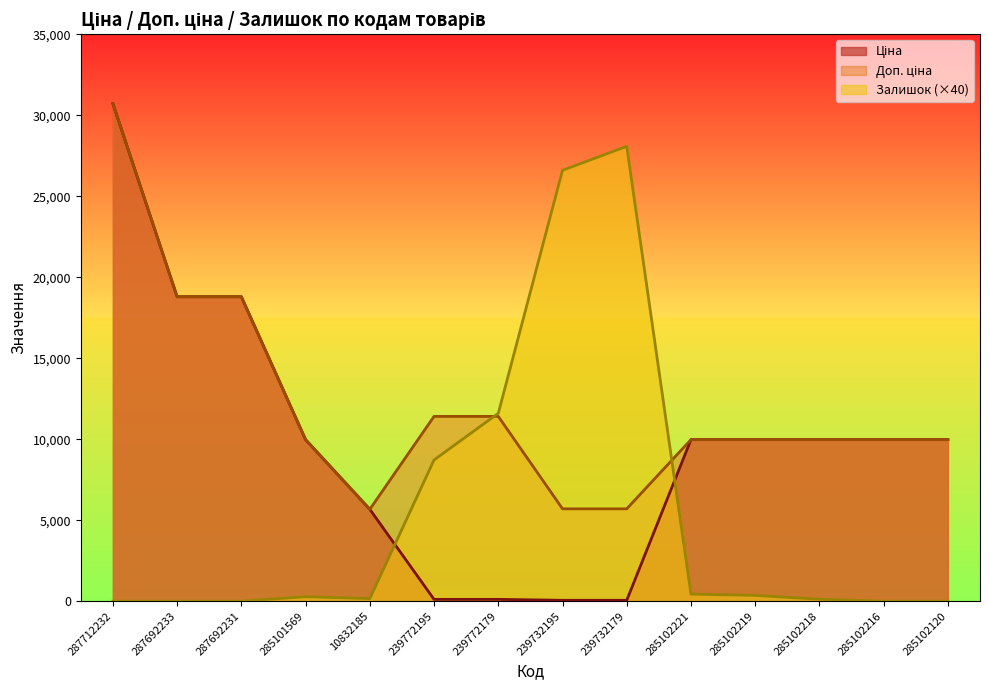

What is the highest value of the Ціна series?

30717.1